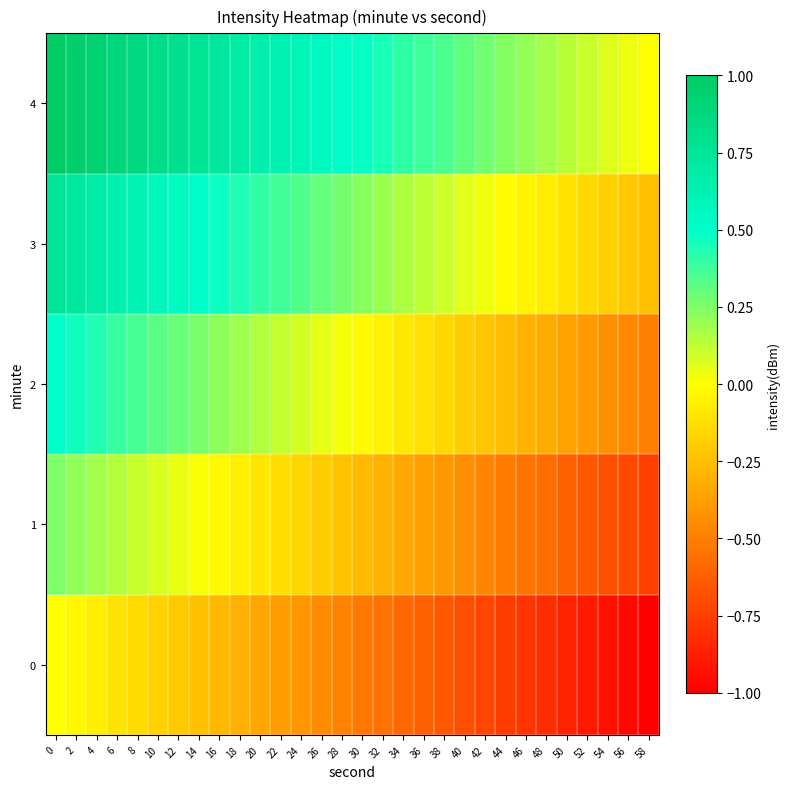

What is the greatest value displayed?

1.0